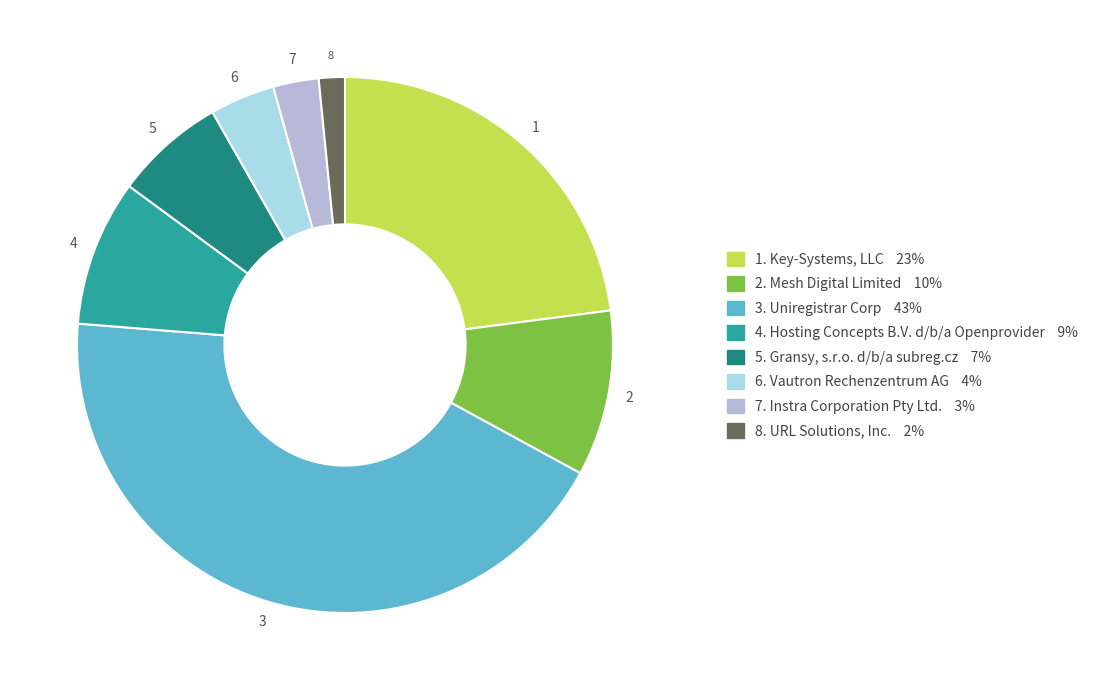

Is there a majority slice in this chart?

No